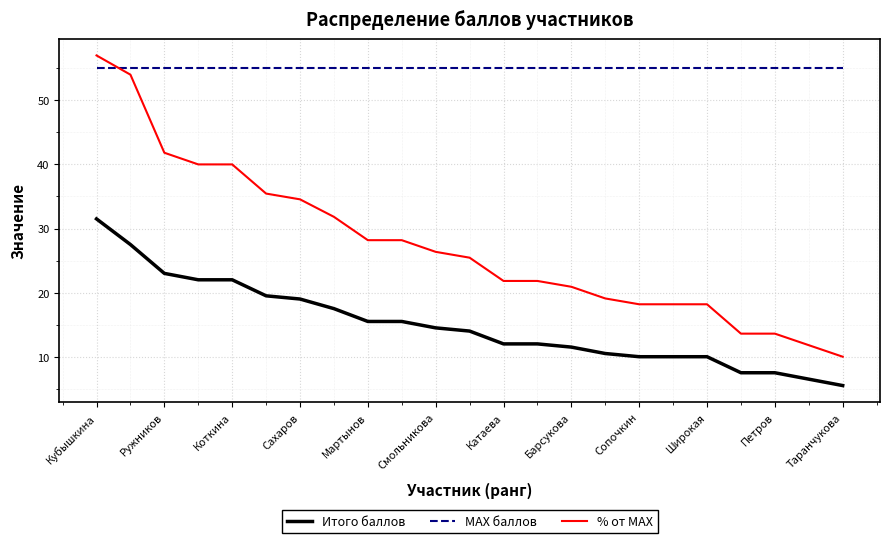

Which series has the largest range (max minus min)?

% от MAX